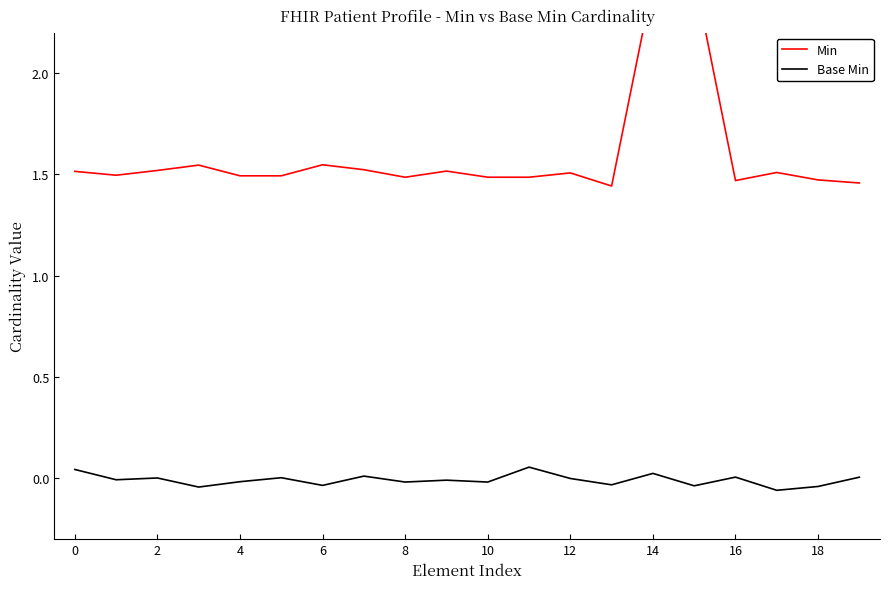

In Min, how many points are lower than both neighbors (excluding endpoints)?

6